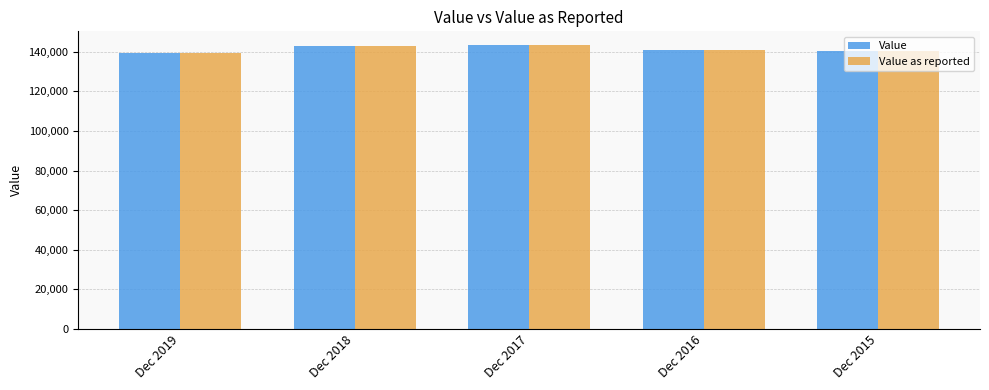

What are all the series names shown in the legend?

Value, Value as reported